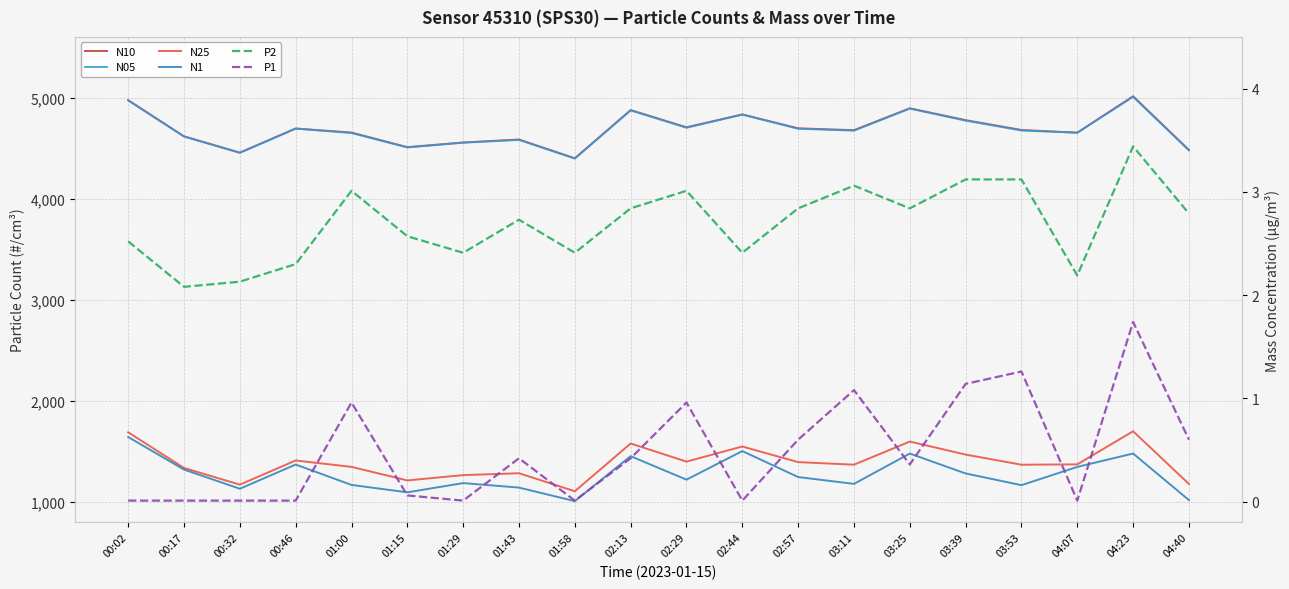

Reading left to right, list all the values displayed in this chart.

N10: 00:02=4974.0	00:17=4616.1	00:32=4455.4	00:46=4694.3	01:00=4654.2	01:15=4510.0	01:29=4556.0	01:43=4585.3	01:58=4399.7	02:13=4876.4	02:29=4706.4	02:44=4833.2	02:57=4696.1	03:11=4677.8	03:25=4894.2	03:39=4777.0	03:53=4679.6	04:07=4653.2	04:23=5013.3	04:40=4482.2
N05: 00:02=4972.9	00:17=4615.7	00:32=4454.4	00:46=4693.3	01:00=4649.6	01:15=4507.0	01:29=4554.0	01:43=4581.7	01:58=4397.2	02:13=4873.2	02:29=4701.8	02:44=4832.1	02:57=4692.3	03:11=4672.9	03:25=4891.2	03:39=4772.2	03:53=4674.4	04:07=4652.6	04:23=5007.6	04:40=4478.2
N25: 00:02=1690.0	00:17=1337.1	00:32=1172.3	00:46=1411.3	01:00=1347.9	01:15=1214.0	01:29=1266.5	01:43=1285.2	01:58=1106.9	02:13=1579.2	02:29=1400.1	02:44=1549.5	02:57=1395.0	03:11=1369.6	03:25=1598.2	03:39=1469.5	03:53=1369.4	04:07=1372.7	04:23=1700.2	04:40=1179.1
N1: 00:02=1643.2	00:17=1321.1	00:32=1131.7	00:46=1371.1	01:00=1169.4	01:15=1096.4	01:29=1187.6	01:43=1143.2	01:58=1009.1	02:13=1453.8	02:29=1221.6	02:44=1504.4	02:57=1247.4	03:11=1180.0	03:25=1479.8	03:39=1282.9	03:53=1167.2	04:07=1347.6	04:23=1480.0	04:40=1019.6
P2: 00:02=2.5	00:17=2.1	00:32=2.1	00:46=2.3	01:00=3.0	01:15=2.6	01:29=2.4	01:43=2.7	01:58=2.4	02:13=2.8	02:29=3.0	02:44=2.4	02:57=2.8	03:11=3.1	03:25=2.8	03:39=3.1	03:53=3.1	04:07=2.2	04:23=3.4	04:40=2.8
P1: 00:02=0.0	00:17=0.0	00:32=0.0	00:46=0.0	01:00=1.0	01:15=0.1	01:29=0.0	01:43=0.4	01:58=0.0	02:13=0.4	02:29=1.0	02:44=0.0	02:57=0.6	03:11=1.1	03:25=0.4	03:39=1.1	03:53=1.3	04:07=0.0	04:23=1.7	04:40=0.6